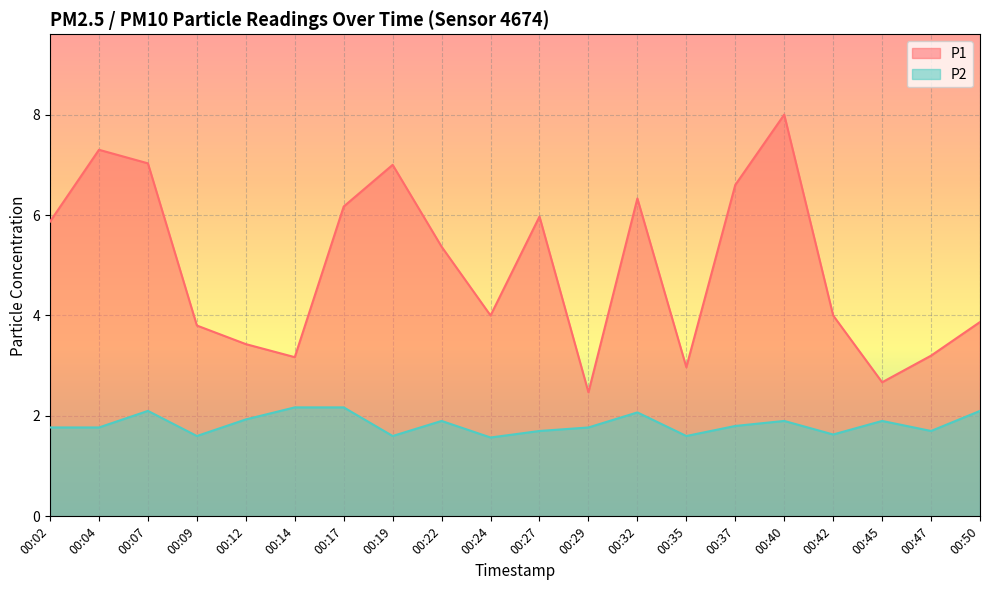

True or false: P1 and P2 cross at least once.

False